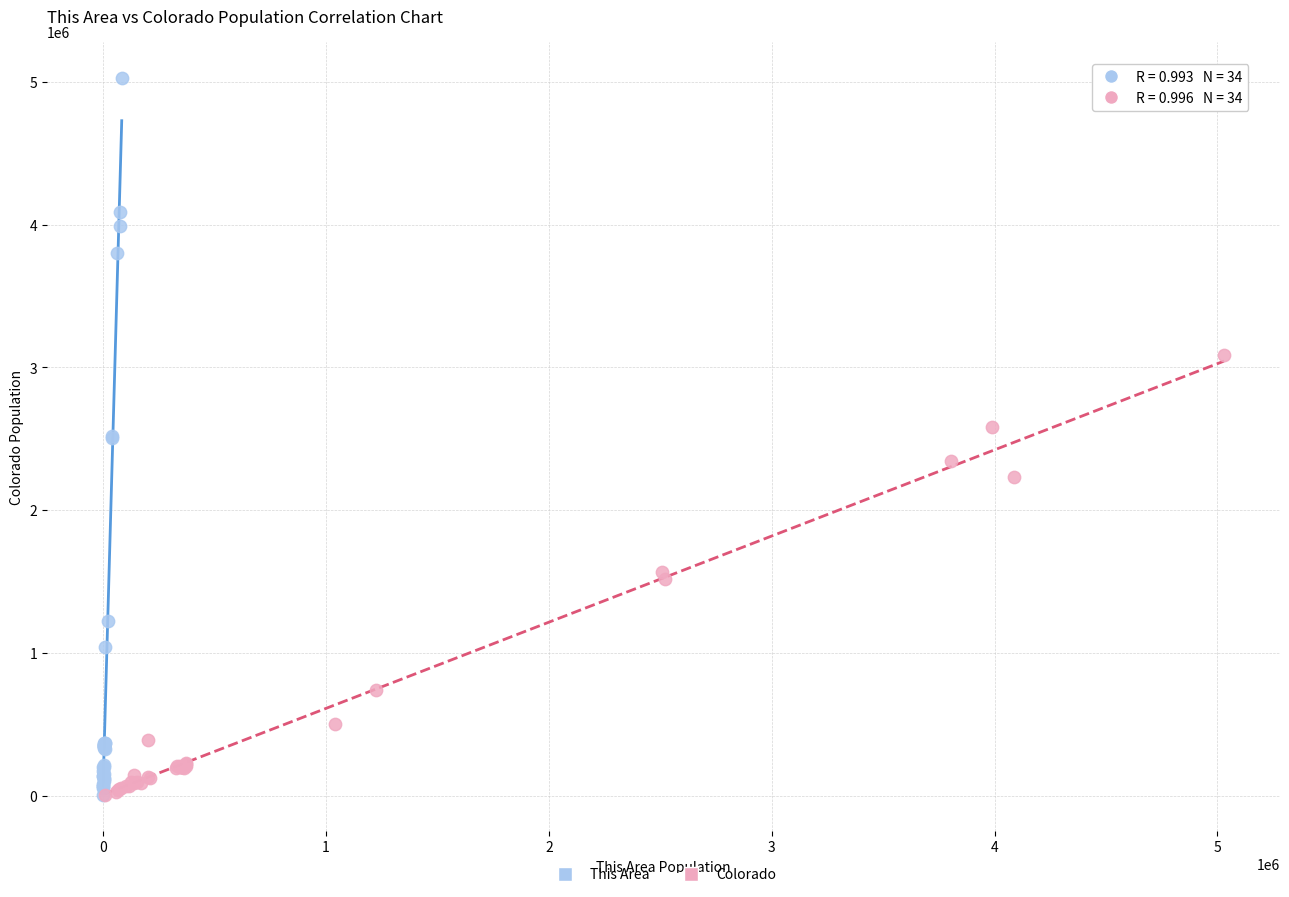

What are all the series names shown in the legend?

This Area, Colorado